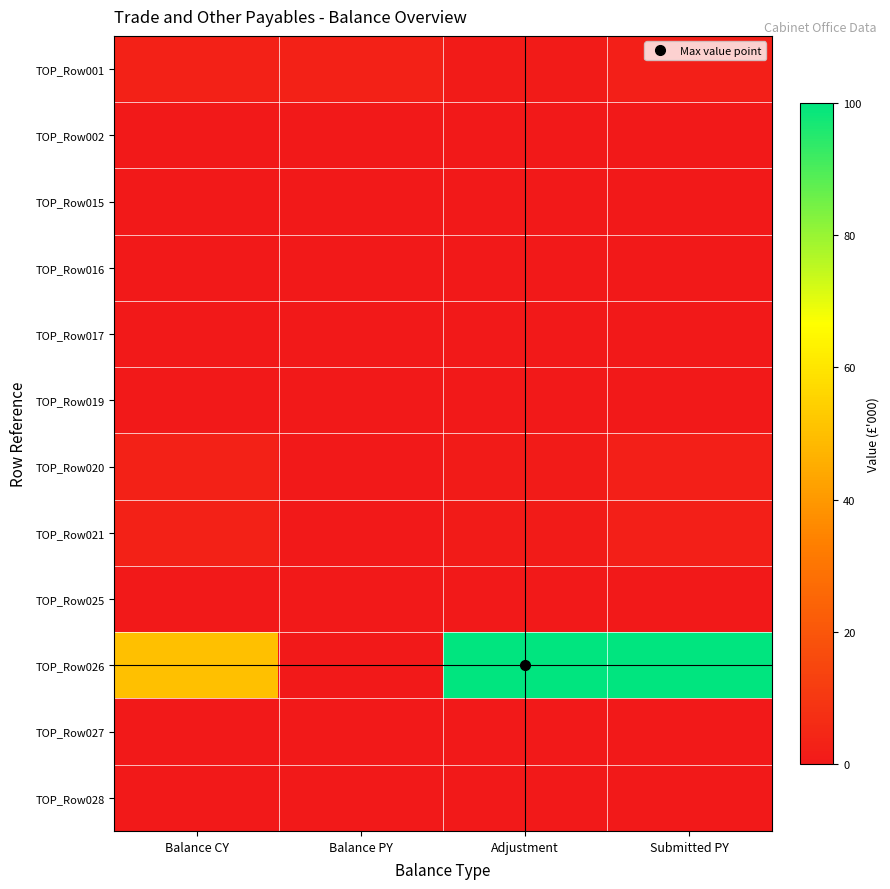

Which has a higher value, Submitted PY or Balance PY?

Balance PY